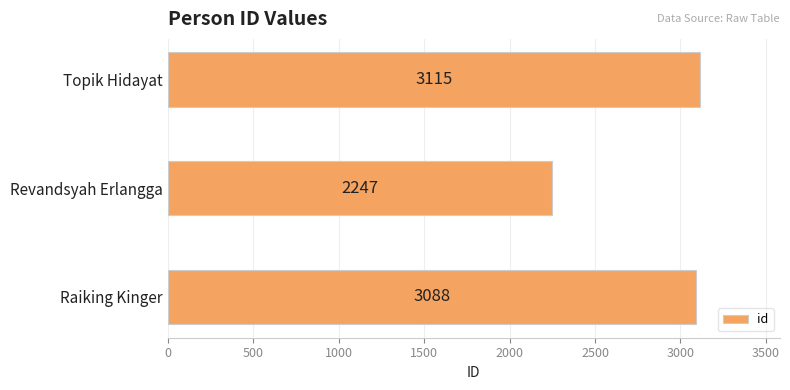

What is the sum of all values?

8450